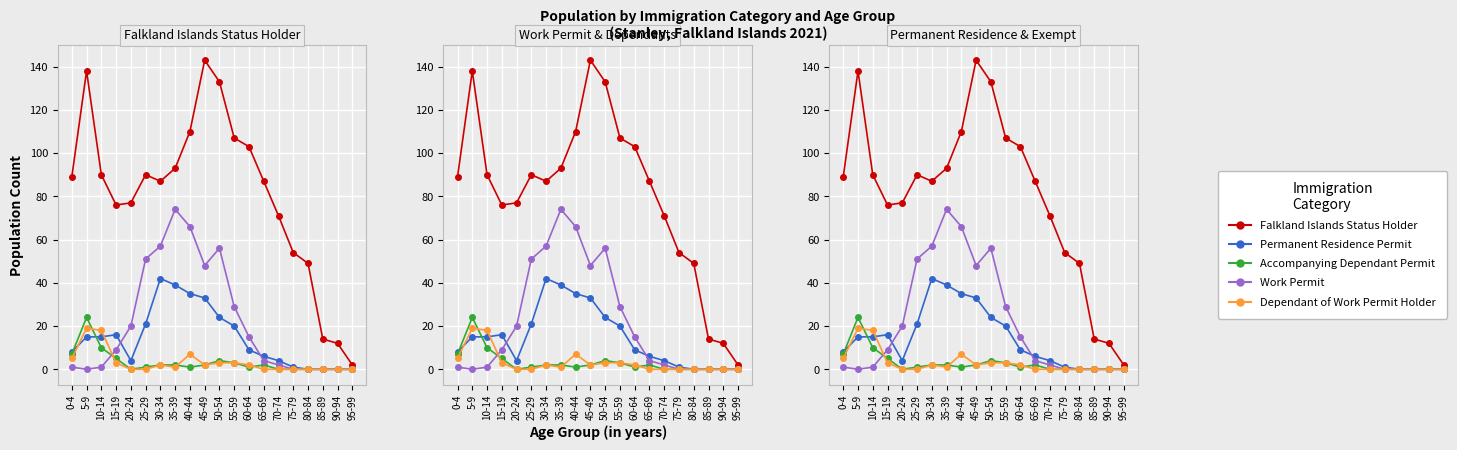

Reading right to left, what are all the values shown in this chart?

Falkland Islands Status Holder: 95-99=2	90-94=12	85-89=14	80-84=49	75-79=54	70-74=71	65-69=87	60-64=103	55-59=107	50-54=133	45-49=143	40-44=110	35-39=93	30-34=87	25-29=90	20-24=77	15-19=76	10-14=90	5-9=138	0-4=89
Permanent Residence Permit: 95-99=0	90-94=0	85-89=0	80-84=0	75-79=1	70-74=4	65-69=6	60-64=9	55-59=20	50-54=24	45-49=33	40-44=35	35-39=39	30-34=42	25-29=21	20-24=4	15-19=16	10-14=15	5-9=15	0-4=8
Accompanying Dependant Permit: 95-99=0	90-94=0	85-89=0	80-84=0	75-79=0	70-74=0	65-69=2	60-64=1	55-59=3	50-54=4	45-49=2	40-44=1	35-39=2	30-34=2	25-29=1	20-24=0	15-19=5	10-14=10	5-9=24	0-4=7
Work Permit: 95-99=0	90-94=0	85-89=0	80-84=0	75-79=0	70-74=2	65-69=4	60-64=15	55-59=29	50-54=56	45-49=48	40-44=66	35-39=74	30-34=57	25-29=51	20-24=20	15-19=9	10-14=1	5-9=0	0-4=1
Dependant of Work Permit Holder: 95-99=0	90-94=0	85-89=0	80-84=0	75-79=0	70-74=0	65-69=0	60-64=2	55-59=3	50-54=3	45-49=2	40-44=7	35-39=1	30-34=2	25-29=0	20-24=0	15-19=3	10-14=18	5-9=19	0-4=5